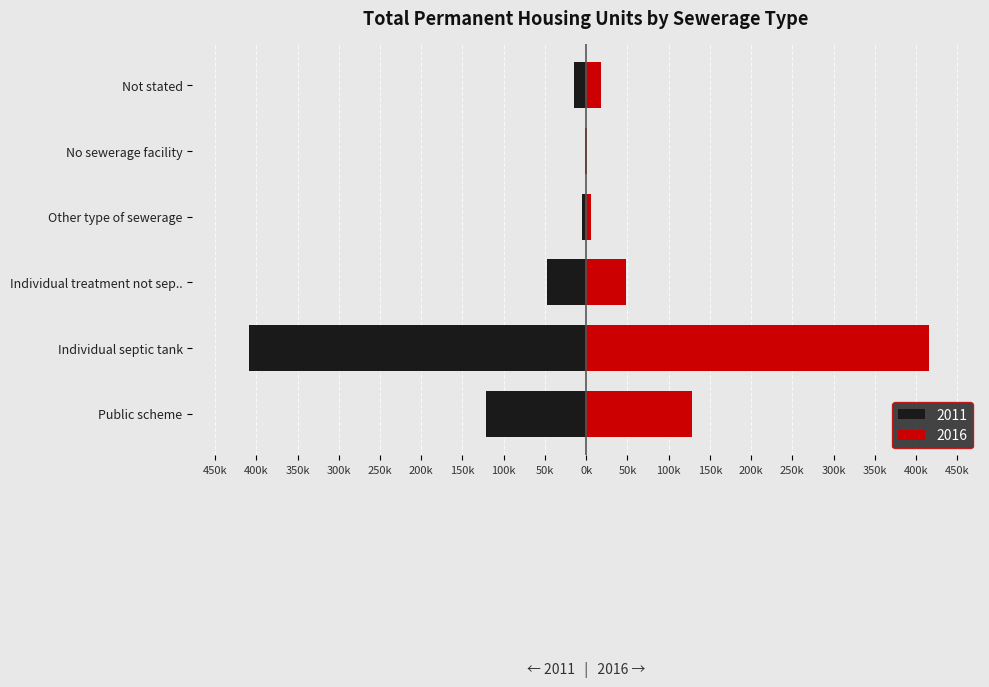

What is the minimum value for 2016?

1279